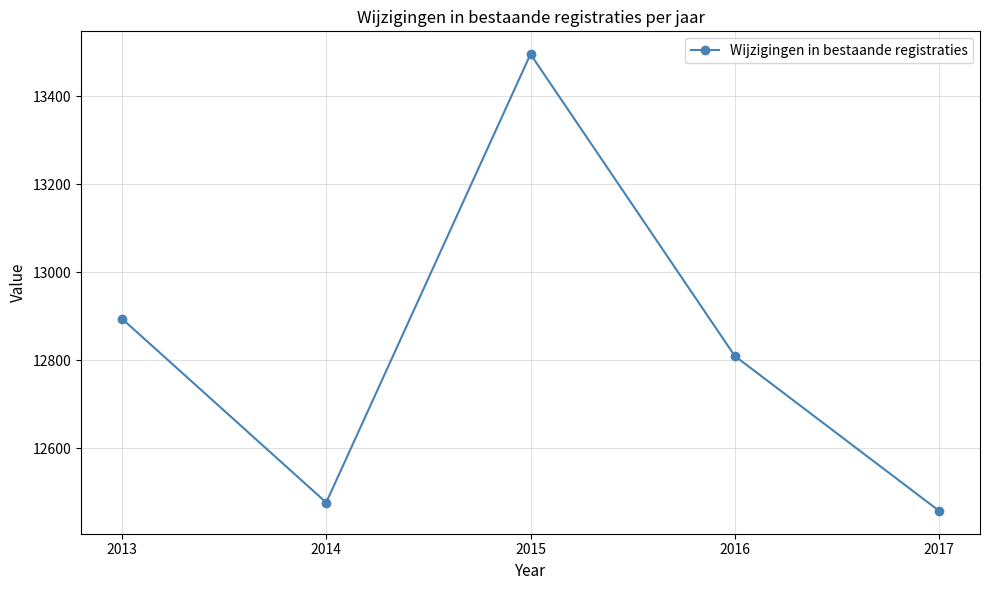

What is the ratio of the value at 2016 to the value at 2013?

1.0